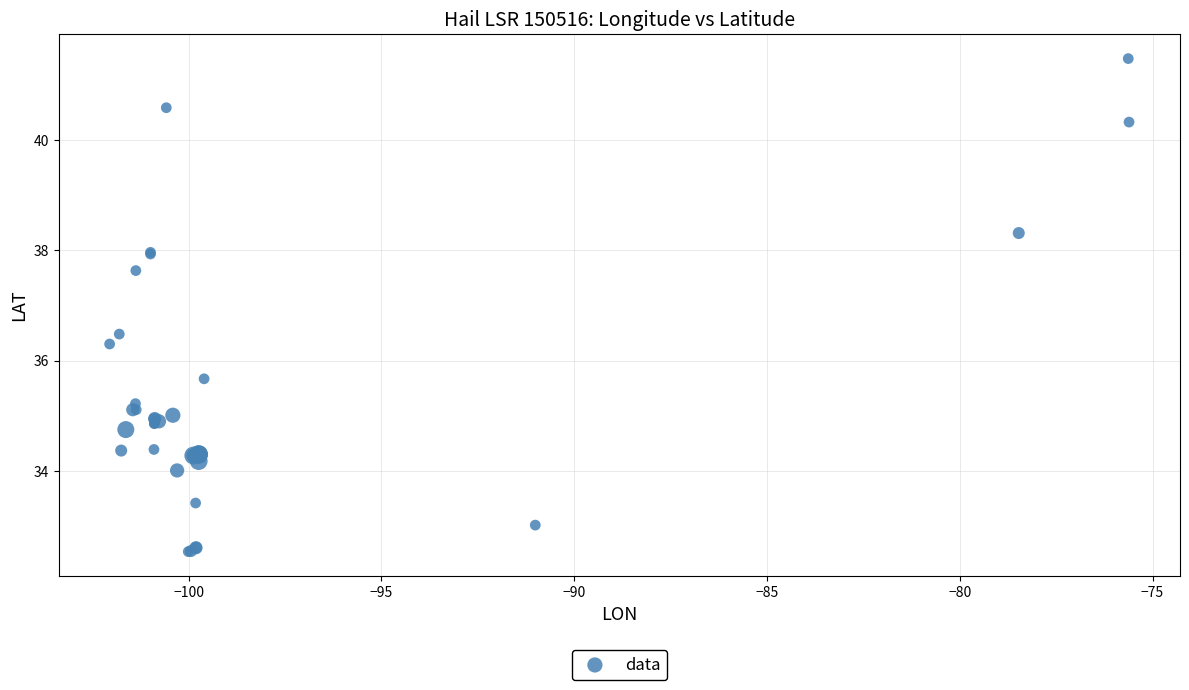

What Y value in the scatter plot is closest to 37?

36.5